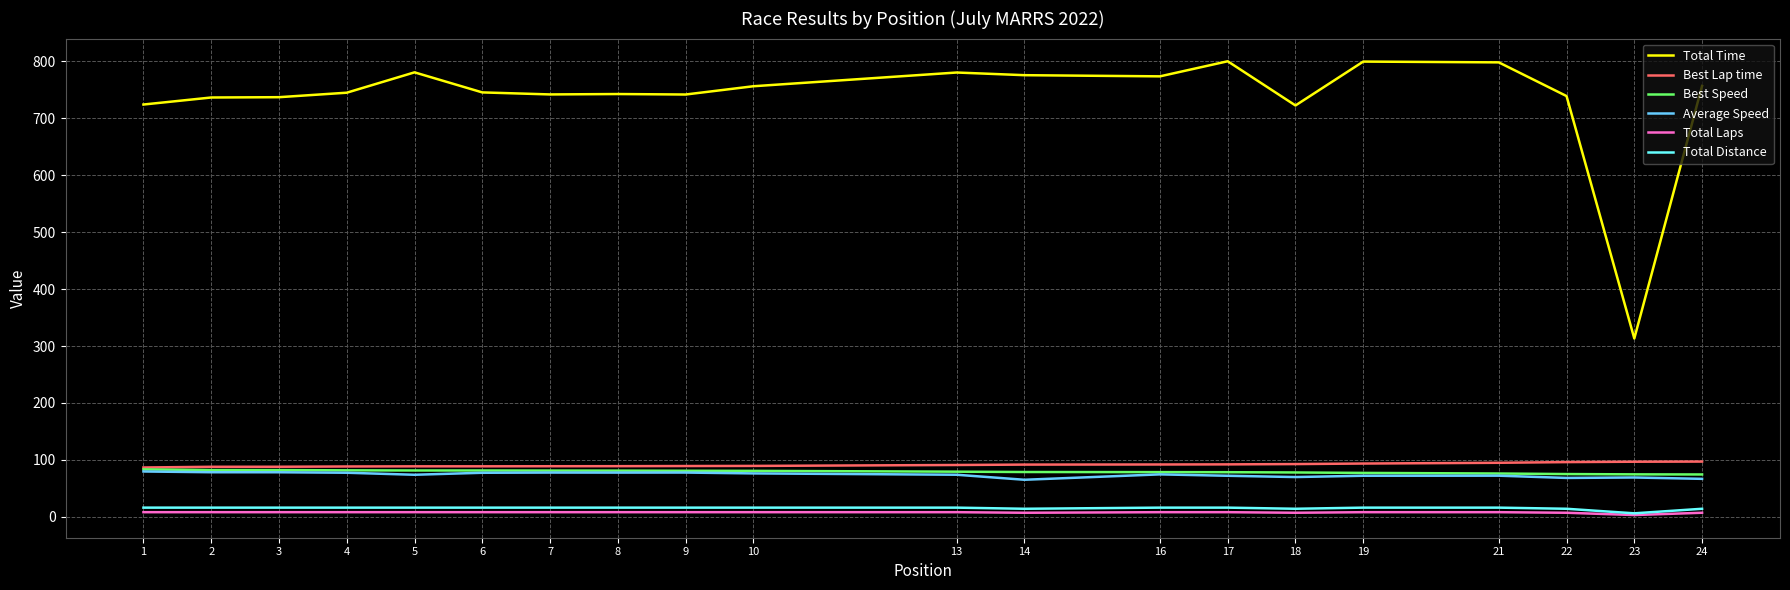

True or false: Best Lap time and Total Time intersect in this chart.

False